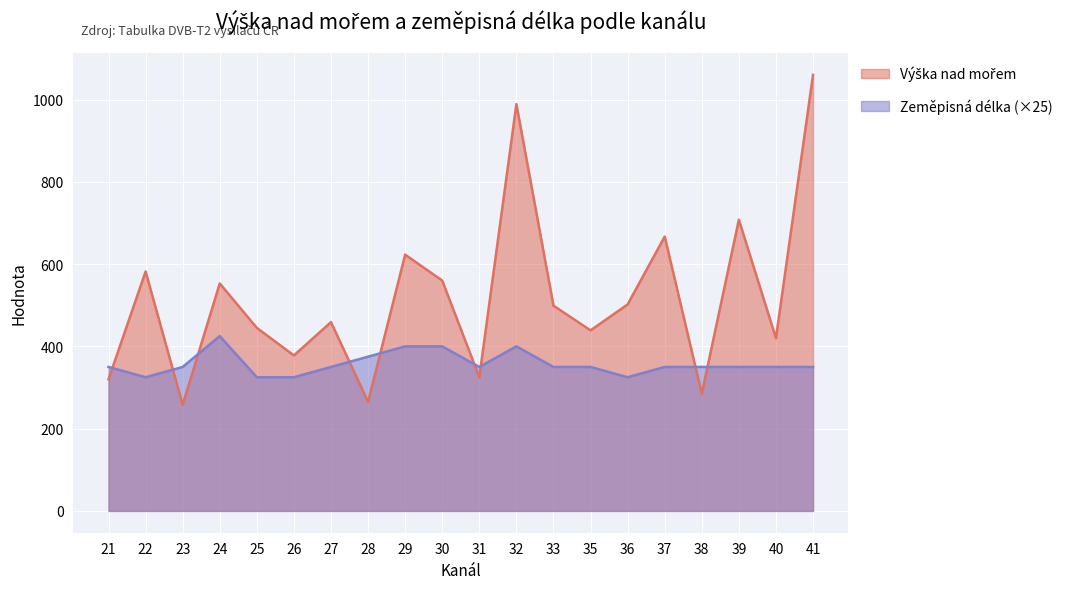

How many lines are shown in the chart?

2